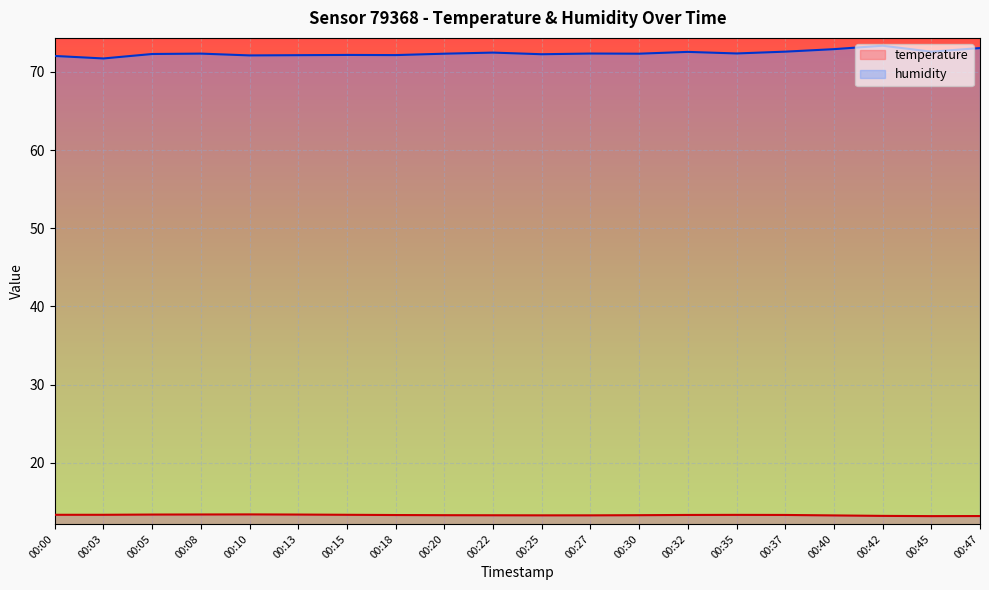

Which series has the largest total across all categories?

humidity